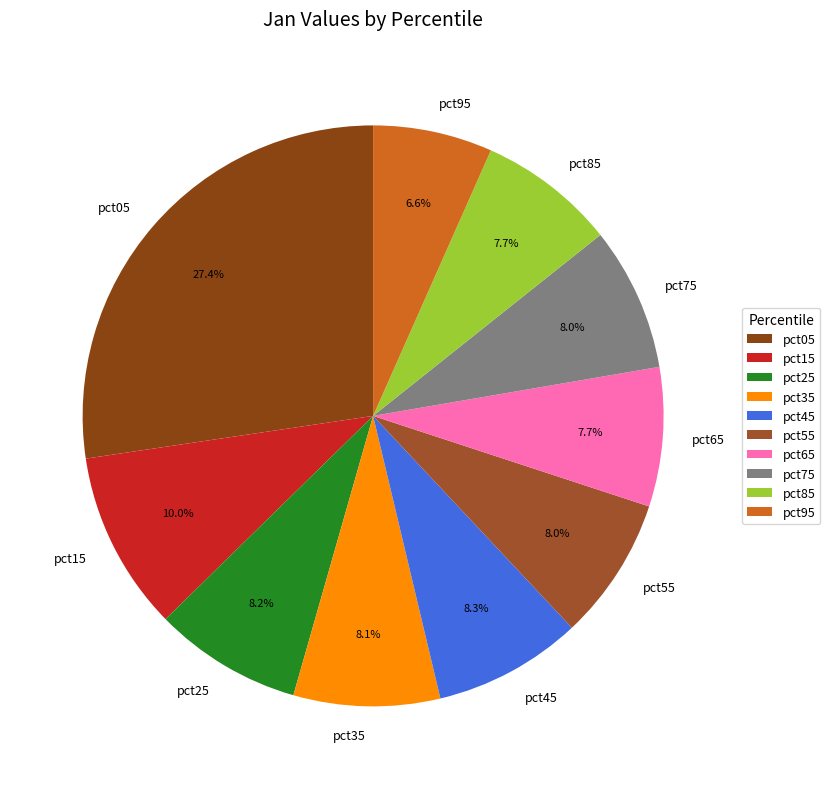

To the nearest percent, what is the combined percentage of pct65 and pct35?

16%